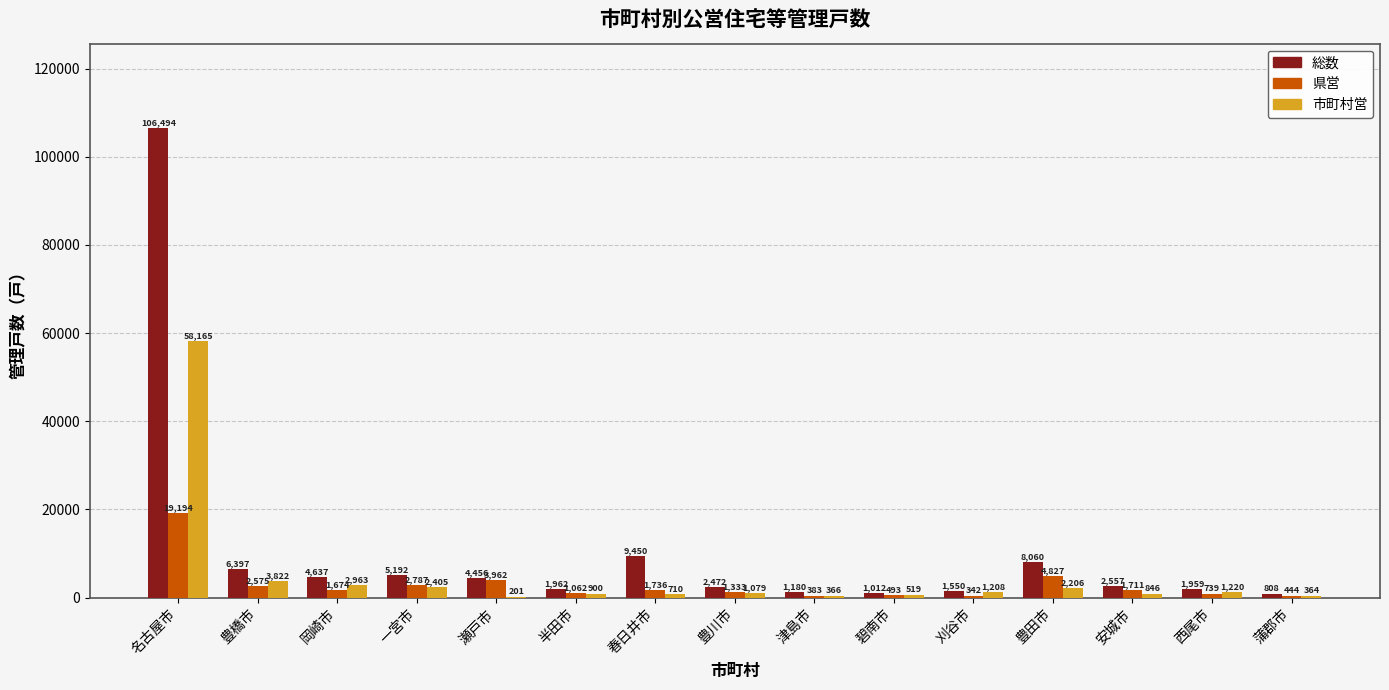

What is the sum of all 市町村営 values?

76974